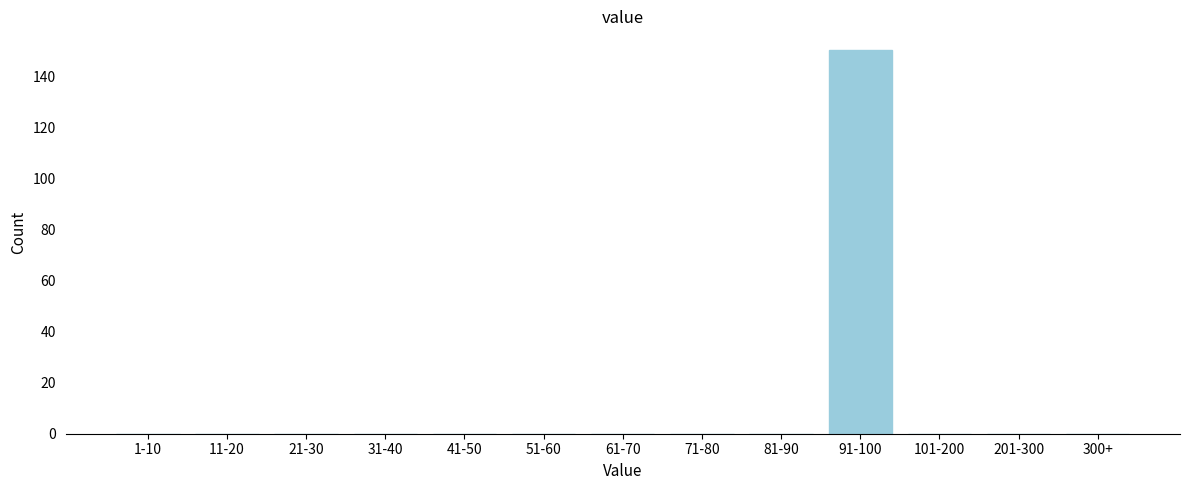

Reading left to right, list all the values displayed in this chart.

1-10=0	11-20=0	21-30=0	31-40=0	41-50=0	51-60=0	61-70=0	71-80=0	81-90=0	91-100=150	101-200=0	201-300=0	300+=0